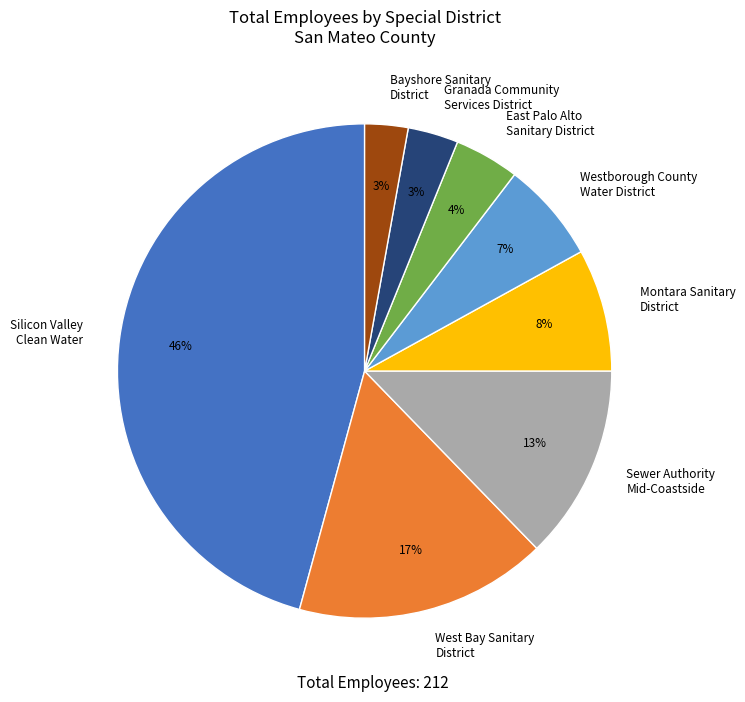

Does any single category account for the majority?

No